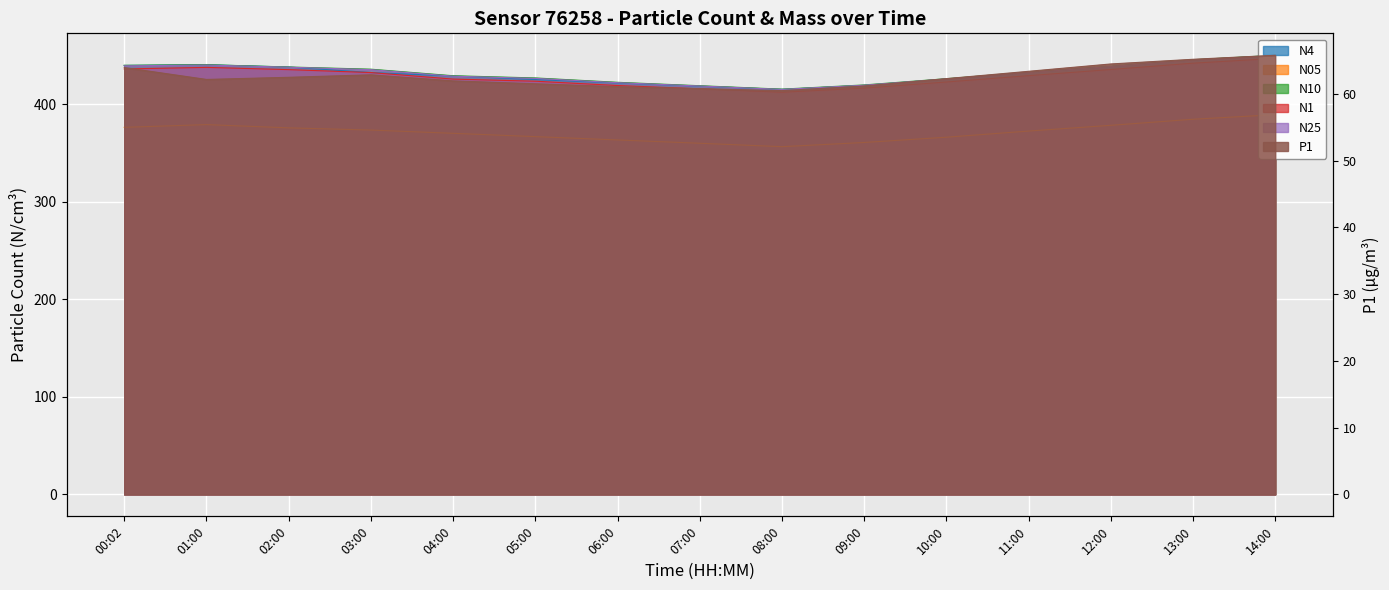

What is the sum of all N4 values?

6472.0